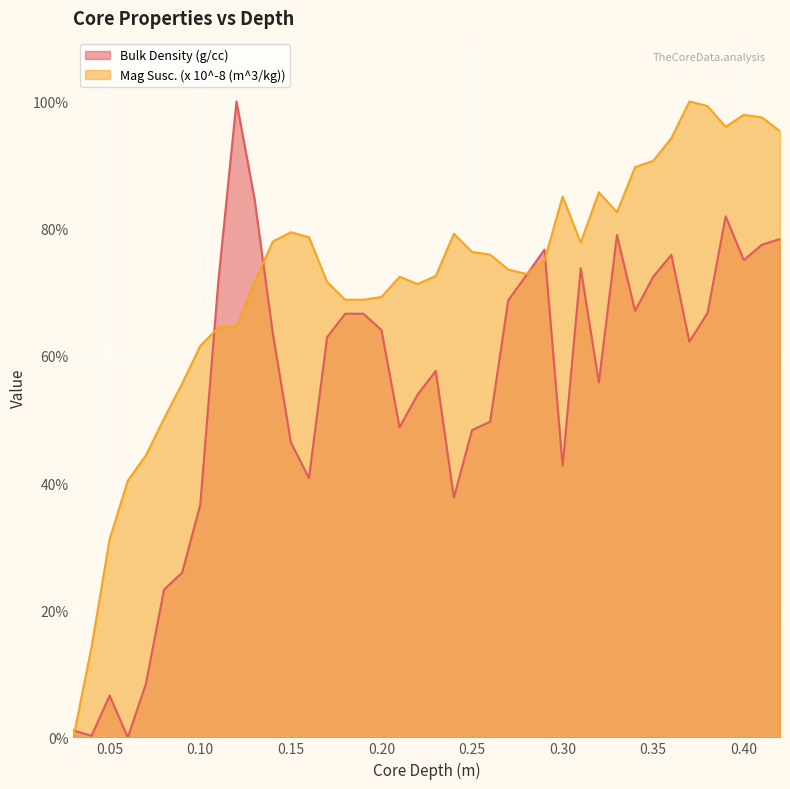

Which category has the lowest value in the Bulk Density (g/cc) series?

0.06